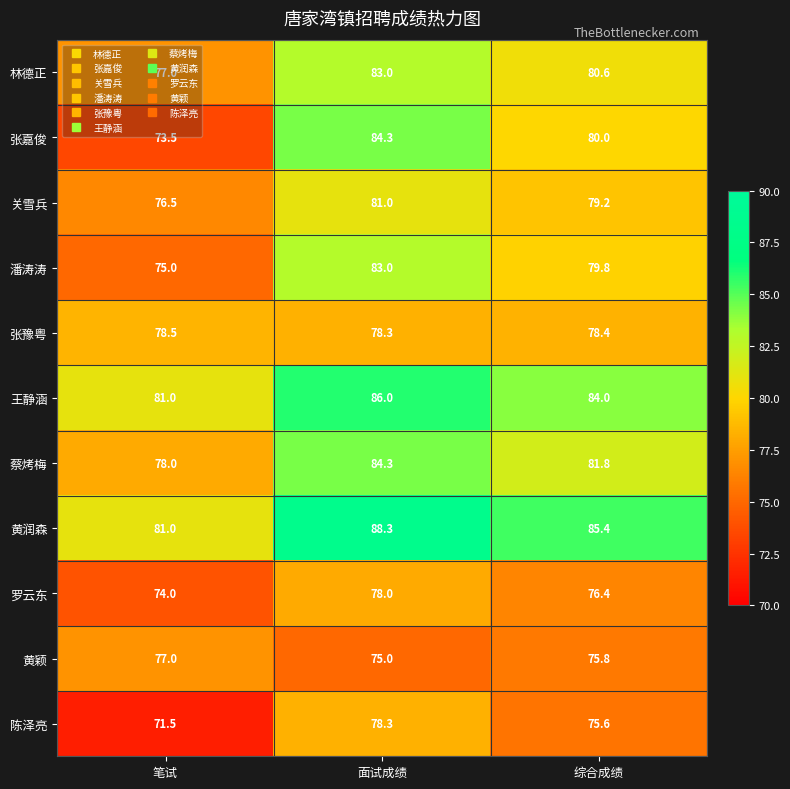

What is the smallest value displayed?

71.5